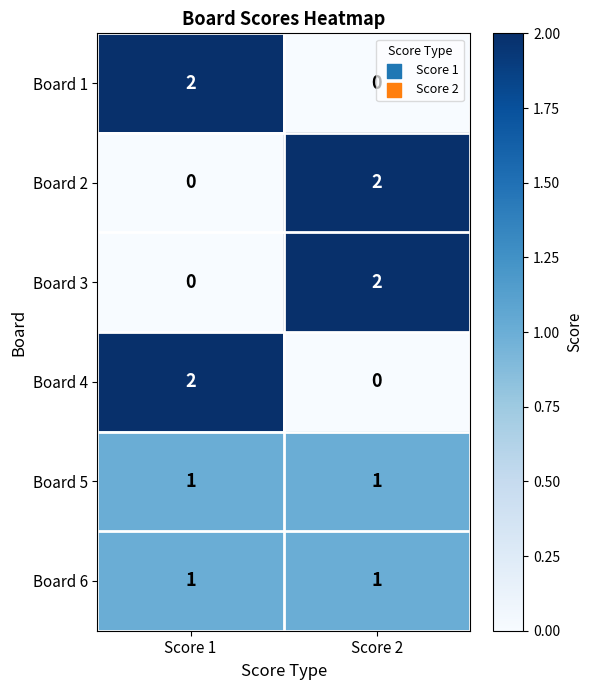

What is the spread (max minus min) of values at Score 1?

2